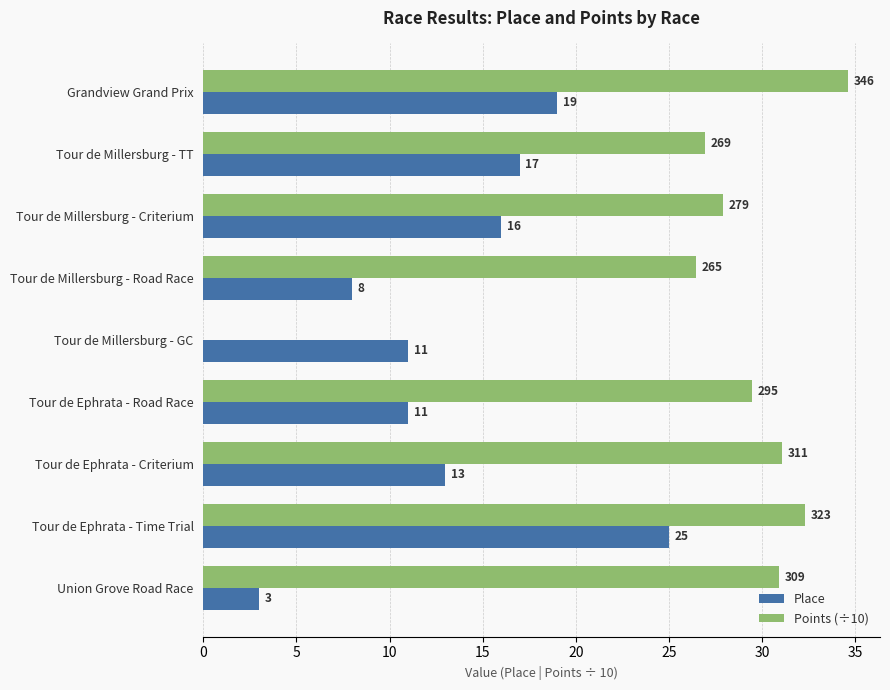

Which series has the largest total across all categories?

Points (÷10)